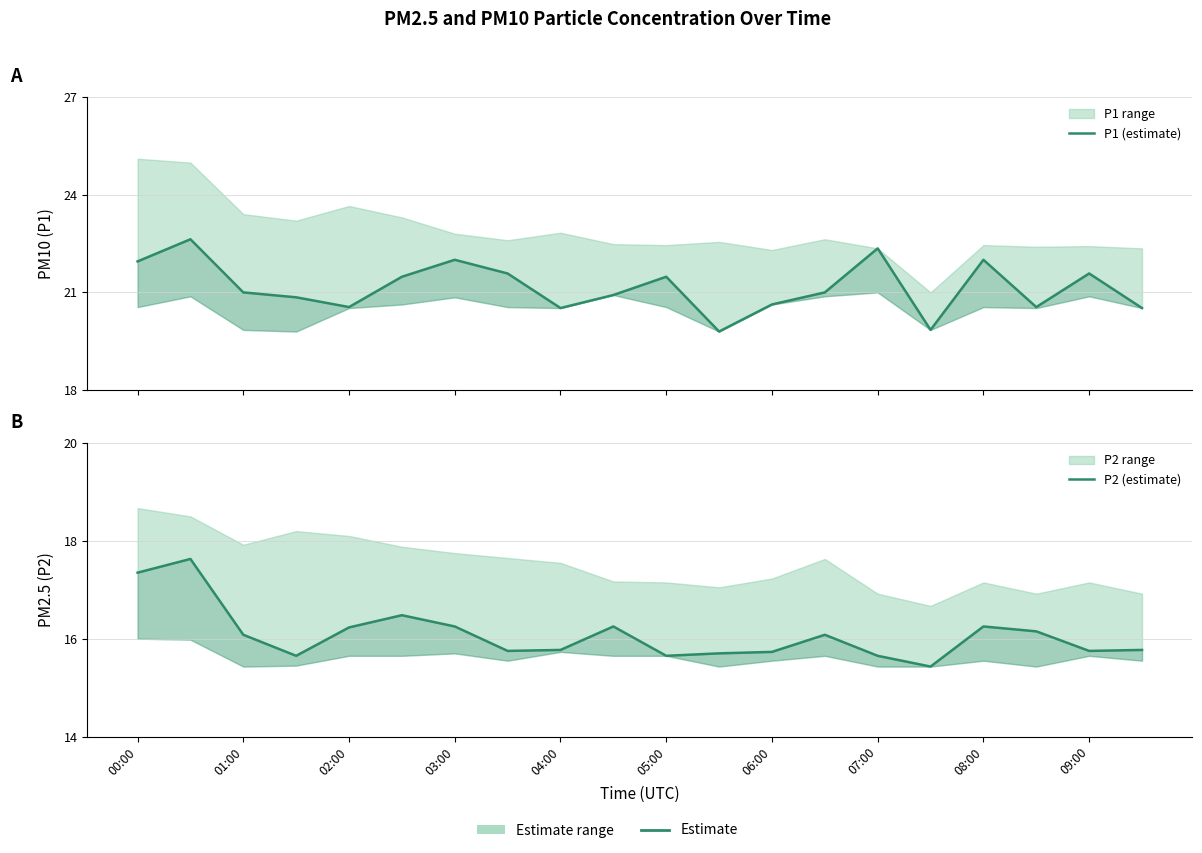

In P2 (estimate), how many points are higher than both neighbors (excluding endpoints)?

5